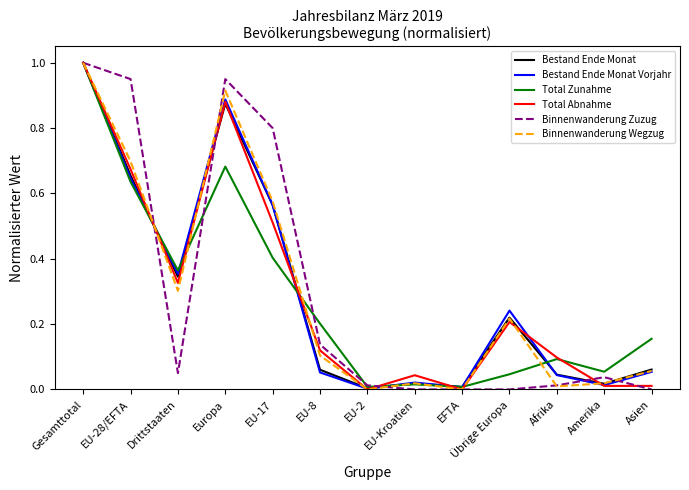

The Total Zunahme series shows 0.0 at Afrika. True or false?

False